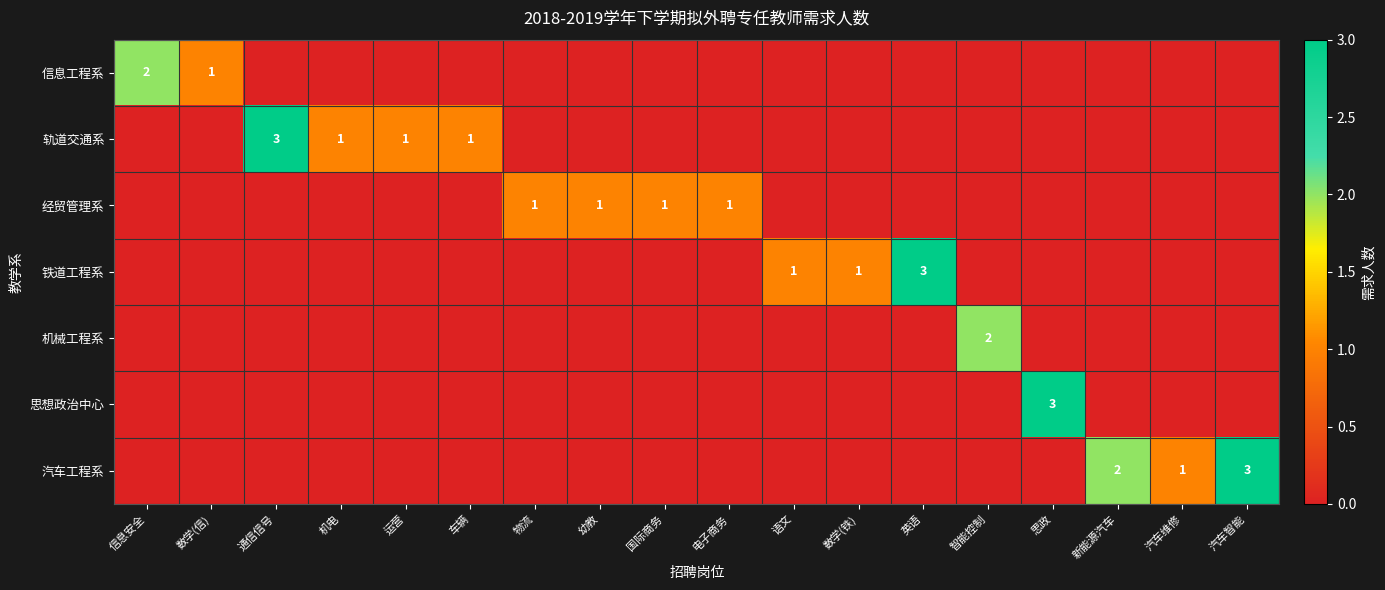

At how many categories does at least one series exceed 0?

18